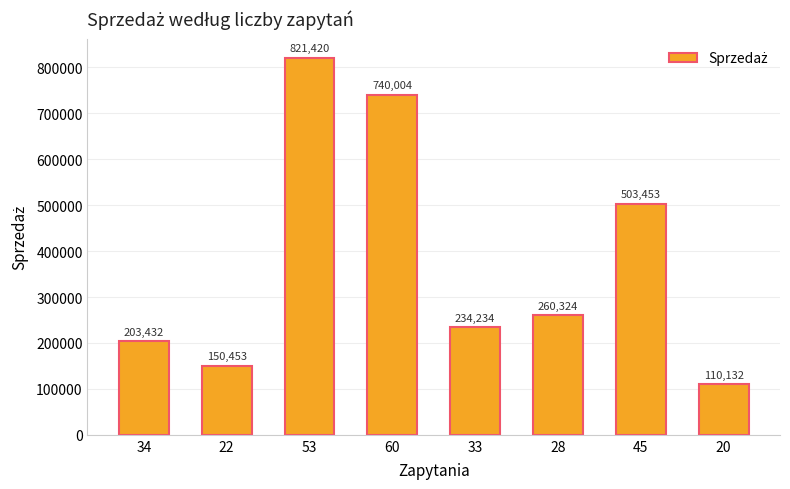

What position from the right is 20?

1